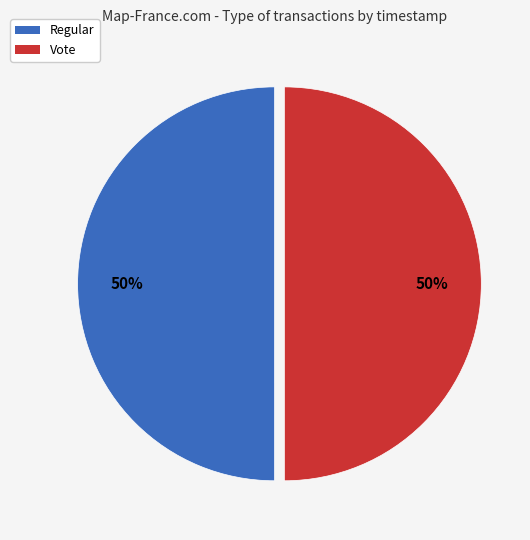

What percentage is the Regular slice, to the nearest percent?

50%